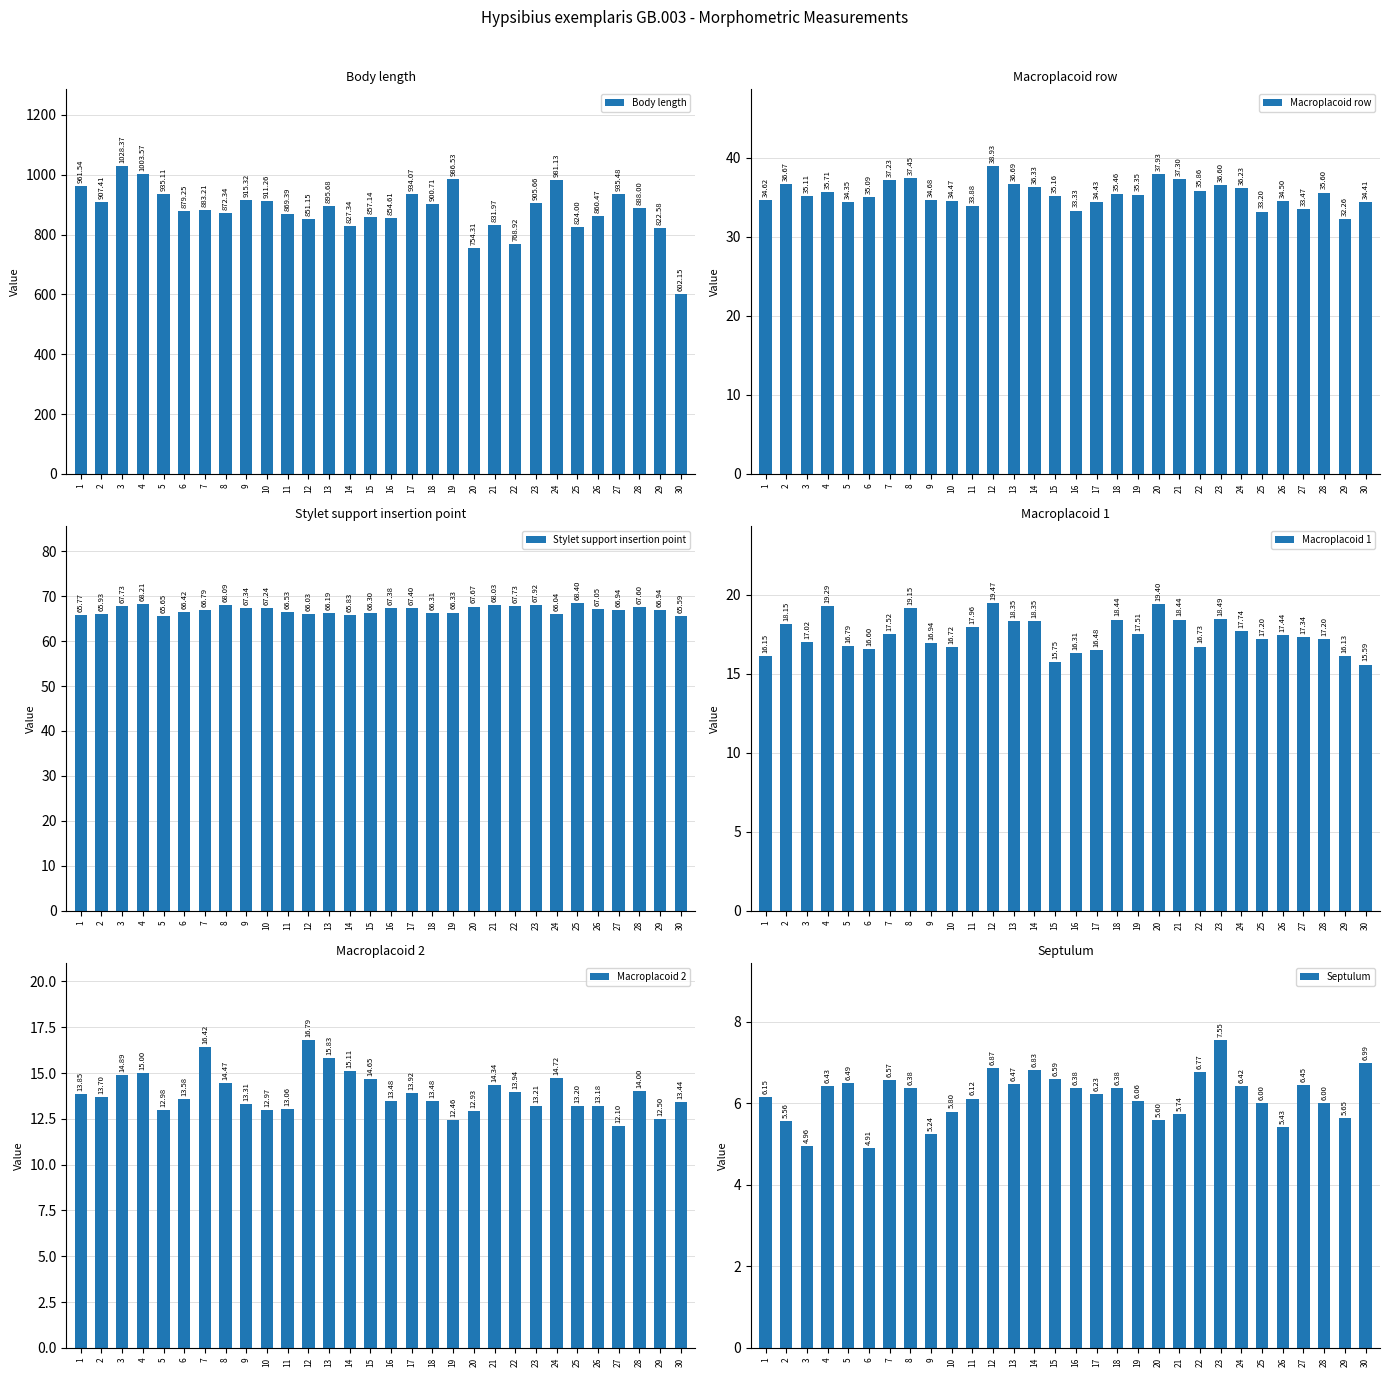

What is the greatest value displayed?

1028.4